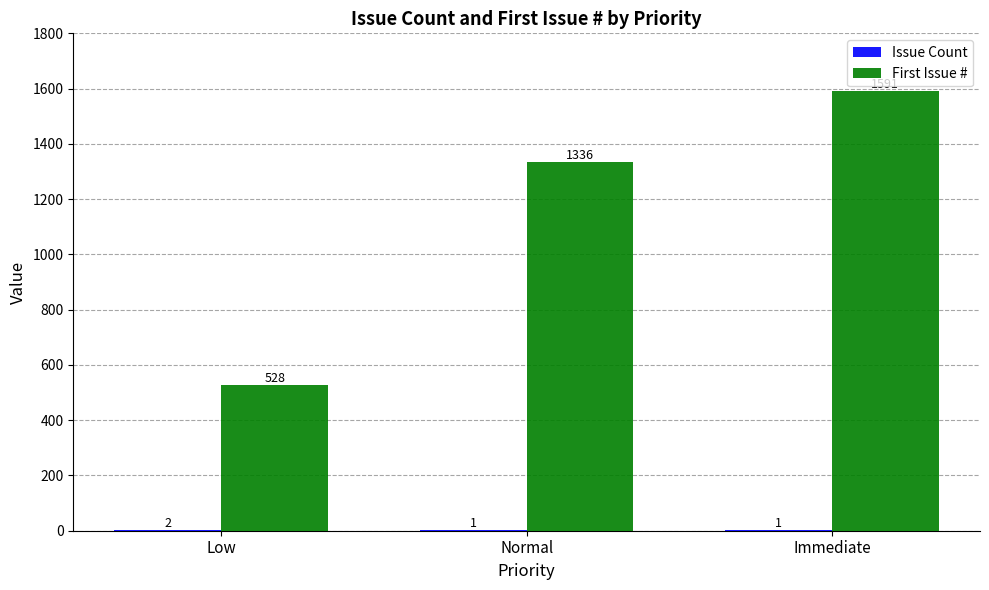

Read the First Issue # value at Immediate, to the nearest 10.

1590